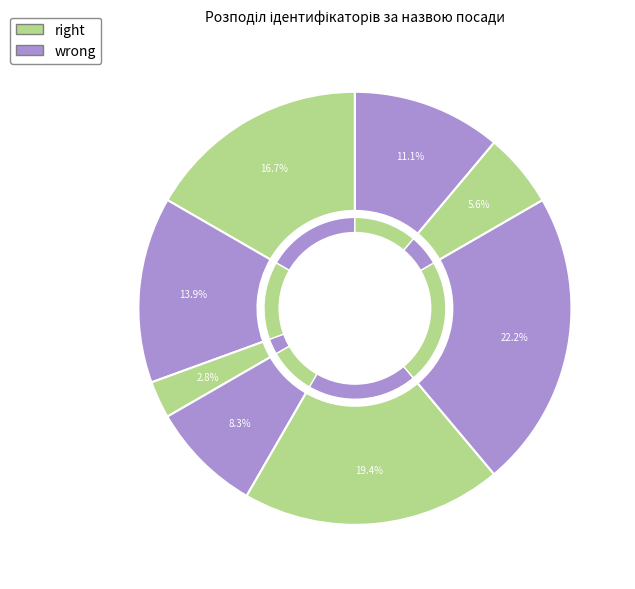

Does В.о. начальника account for over 50% of the chart?

No